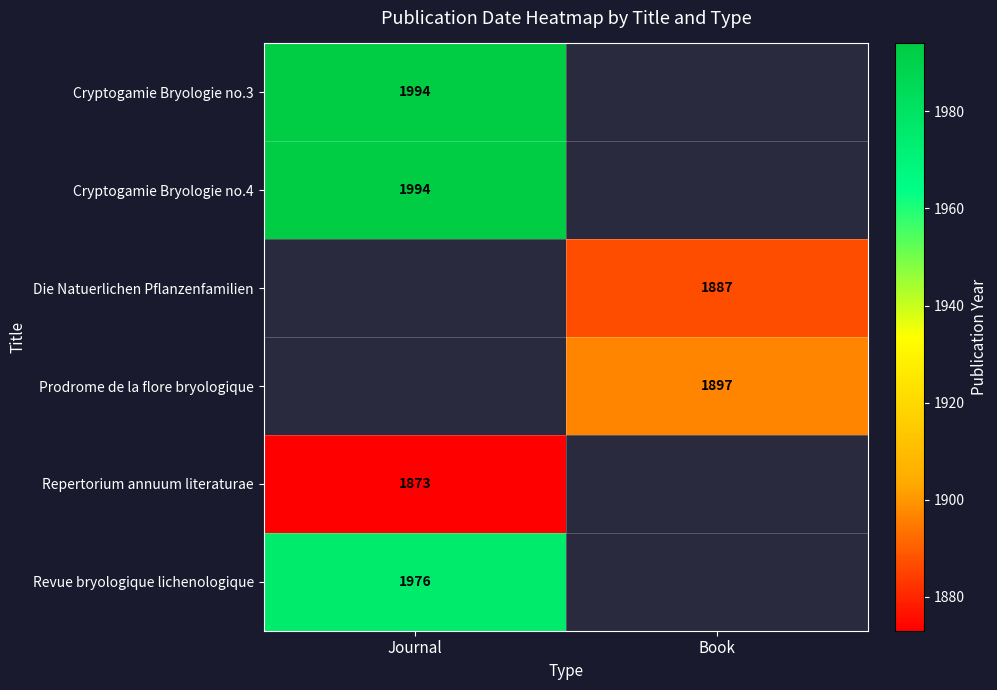

How many series are shown in this chart?

6